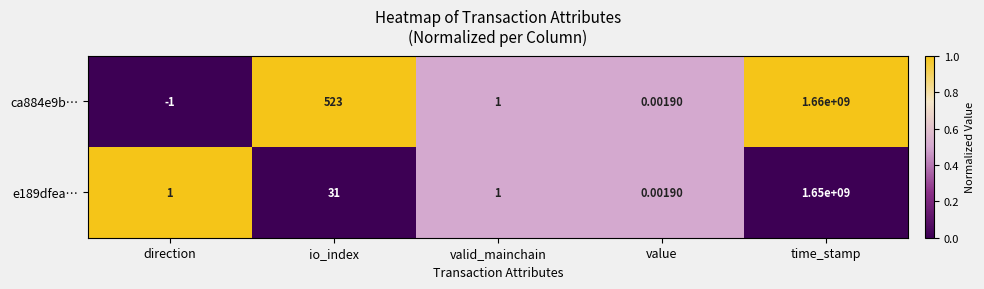

Which label corresponds to the smallest value in the chart?

direction